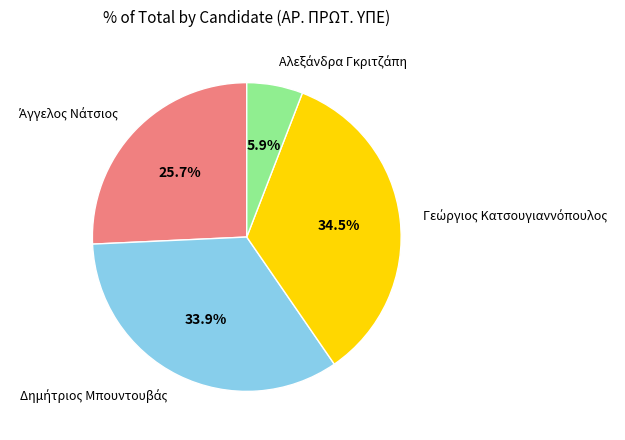

Count the number of slices in the pie.

4